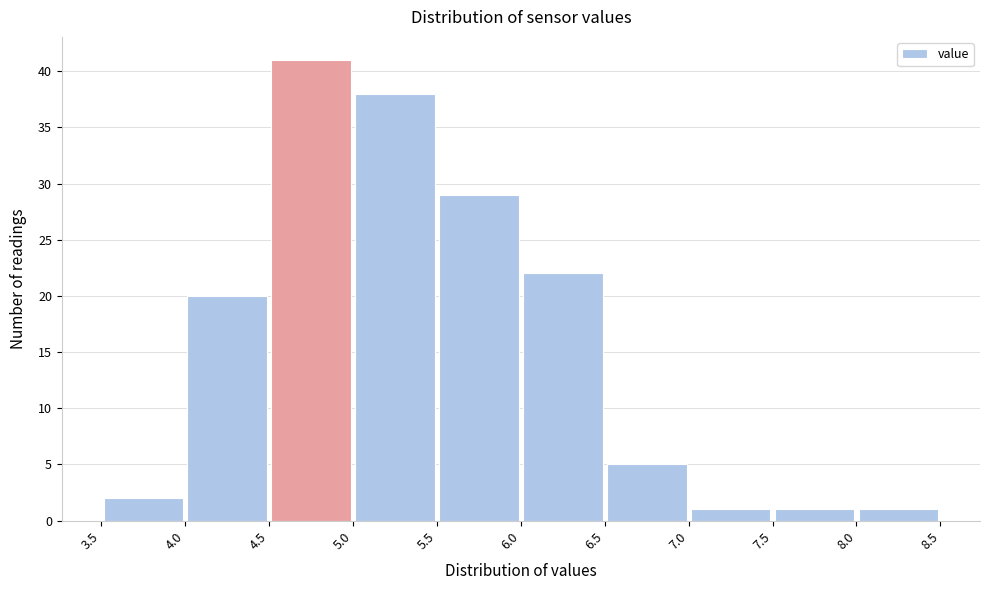

Which range on the x-axis has the tallest bar?

4.5 to 5.0